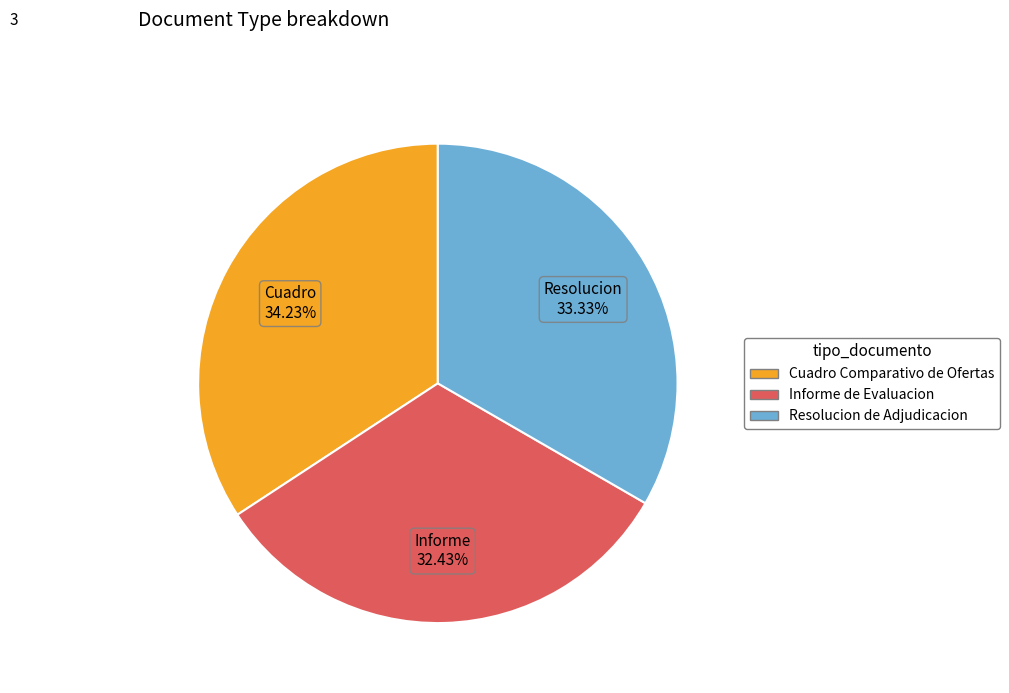

The Resolucion de Adjudicacion slice represents 33% of the pie. True or false?

True